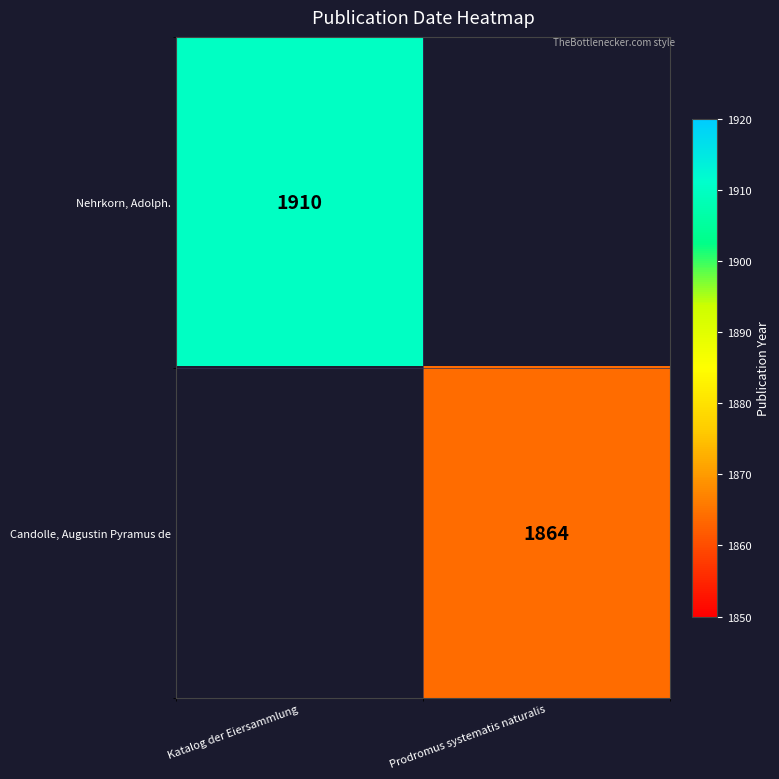

The Candolle, Augustin Pyramus de series shows 1864 at Prodromus systematis naturalis. True or false?

True